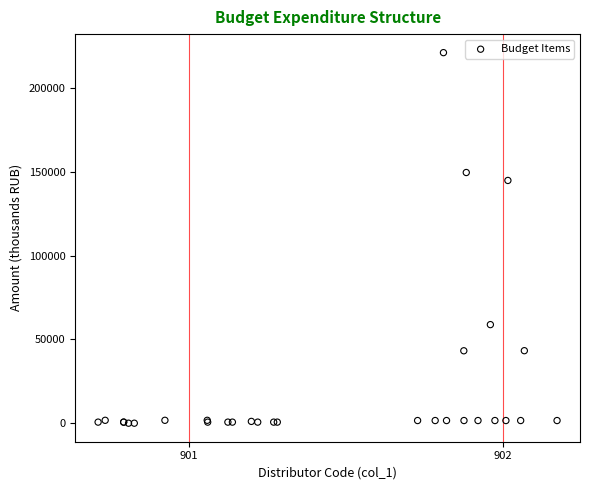

What Y value in the scatter plot is closest to 110650?

144969.3